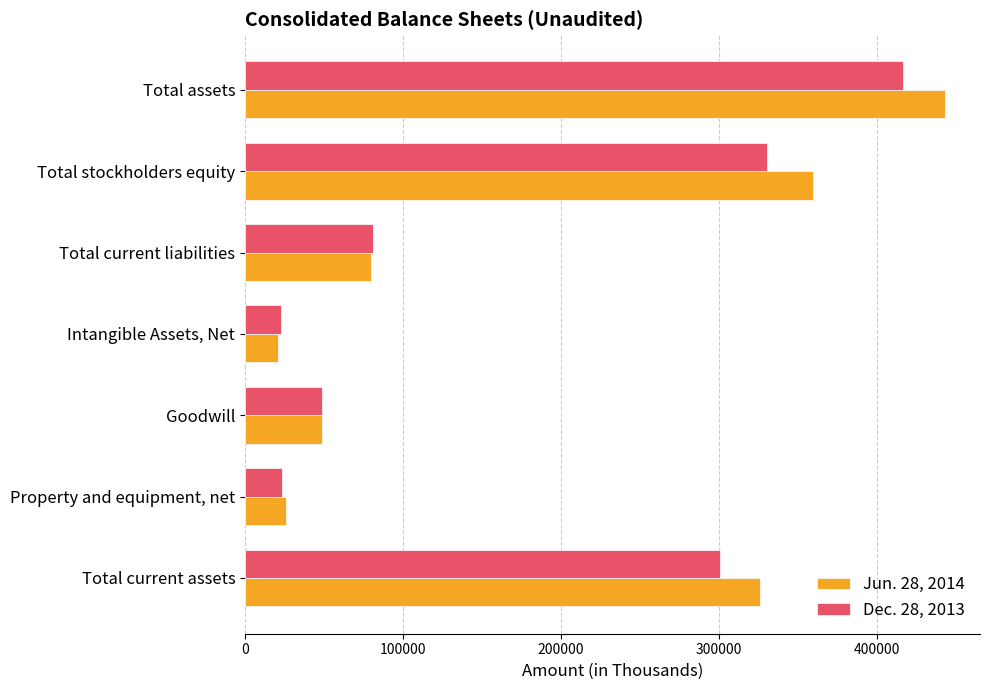

Rank the series by their average value, from lowest to highest.

Dec. 28, 2013, Jun. 28, 2014